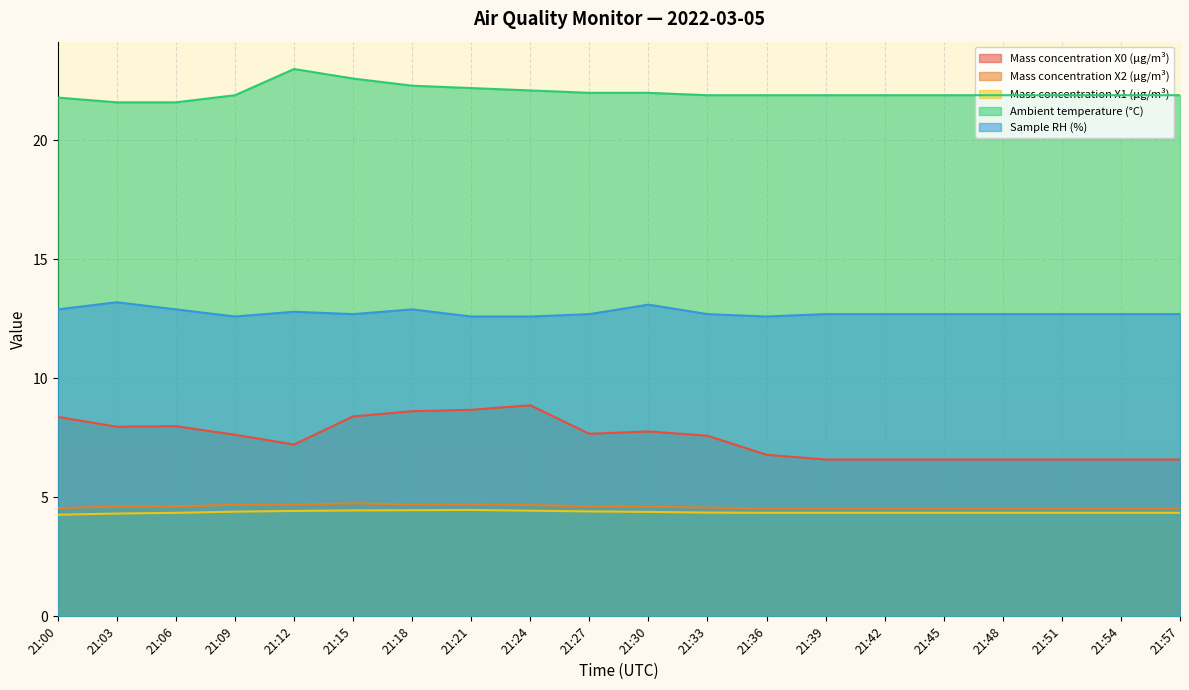

What is the sum of the Mass concentration X1 (μg/m³) values at 21:45 and 21:24?

8.8